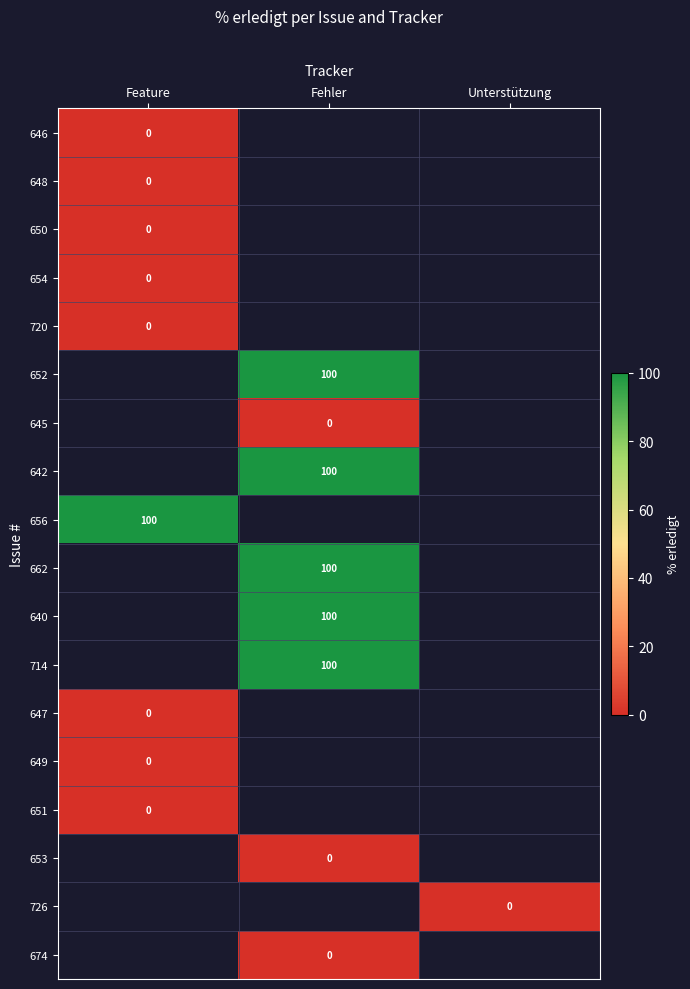

The value of 642 at Fehler is 67. True or false?

False